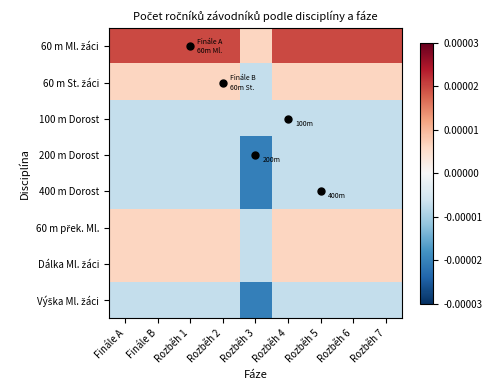

Between Rozběh 2 and Rozběh 1, which is larger?

Rozběh 2